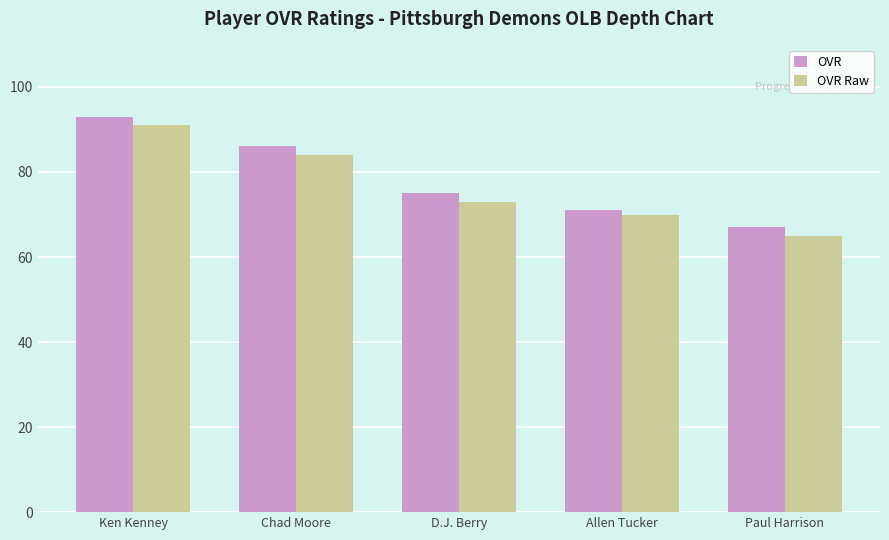

Rank the series by their maximum value, from lowest to highest.

OVR Raw, OVR